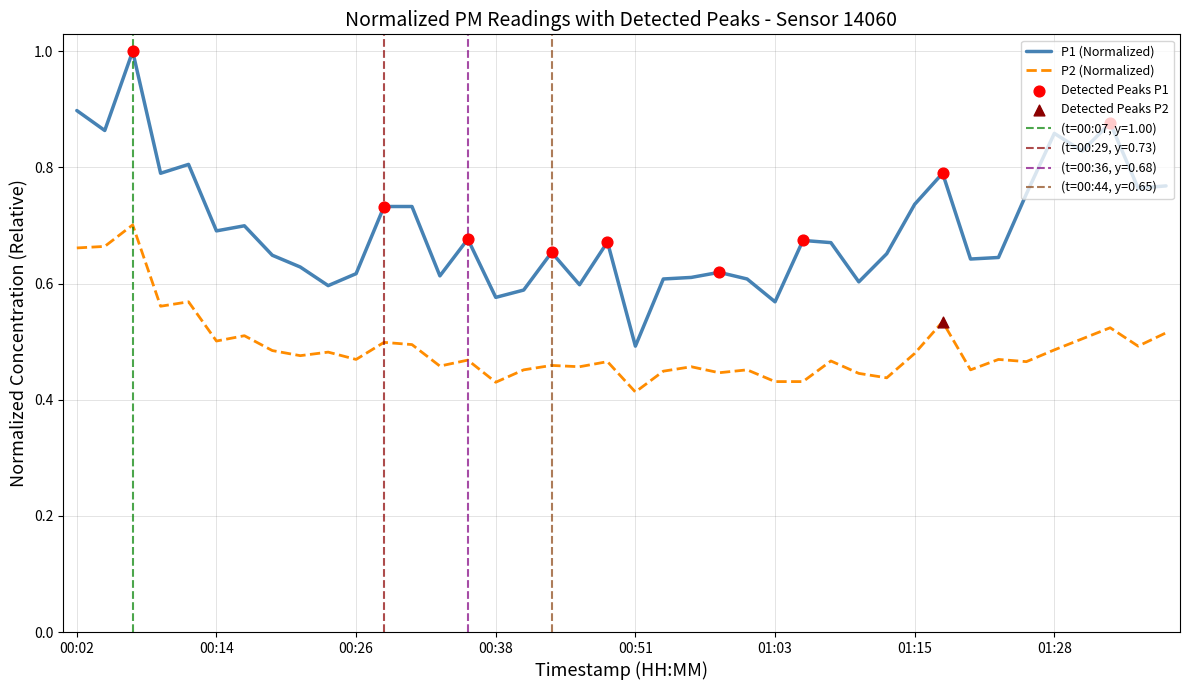

Is the value of P1 at 01:20 greater than the value of P2 at 00:02?

No